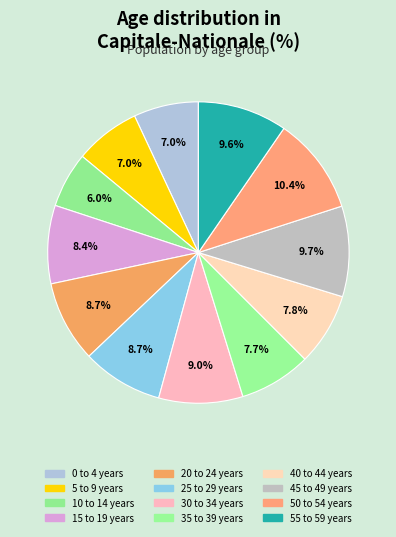

Which slice is the largest?

50 to 54 years